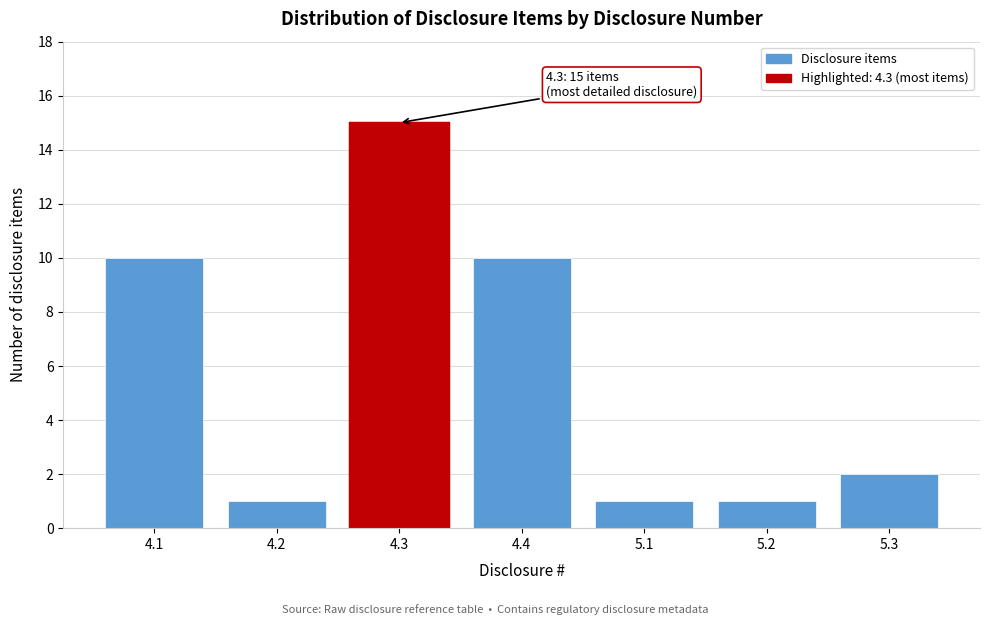

Reading left to right, transcribe all the data shown in this chart.

10	1	15	10	1	1	2